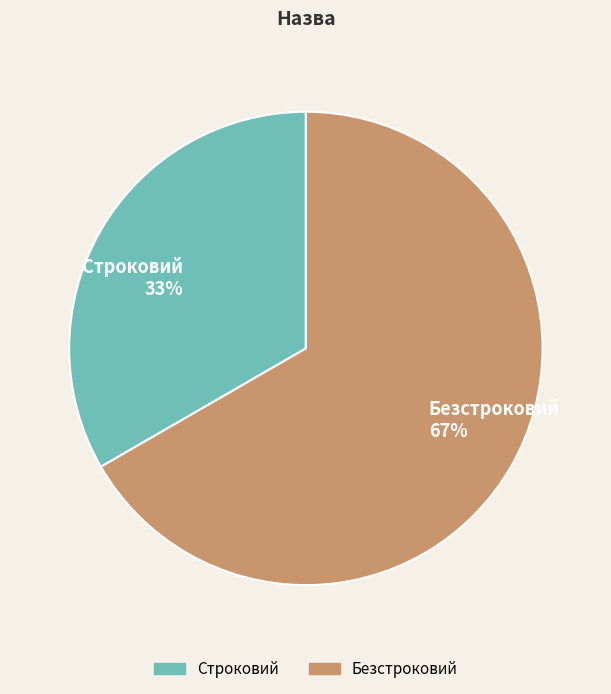

Does any single category account for the majority?

Yes